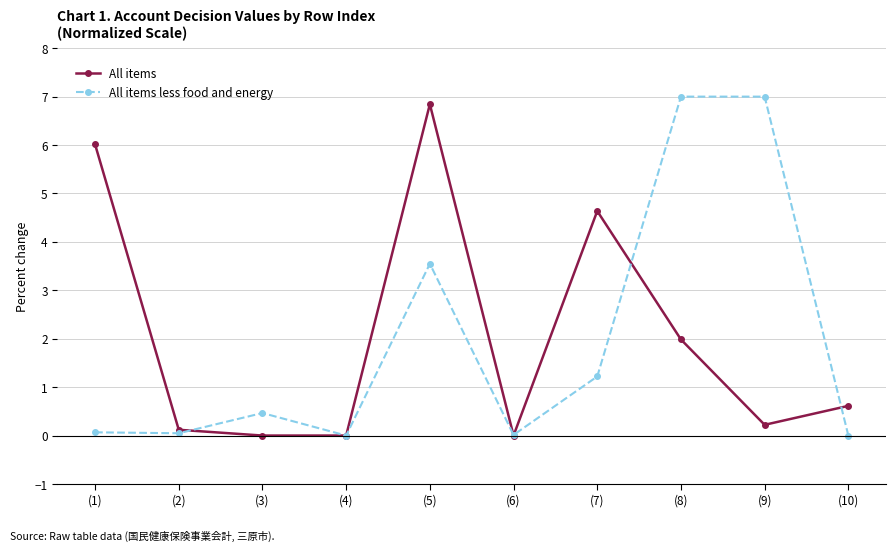

Rank the series at (8) from highest to lowest value.

All items less food and energy, All items